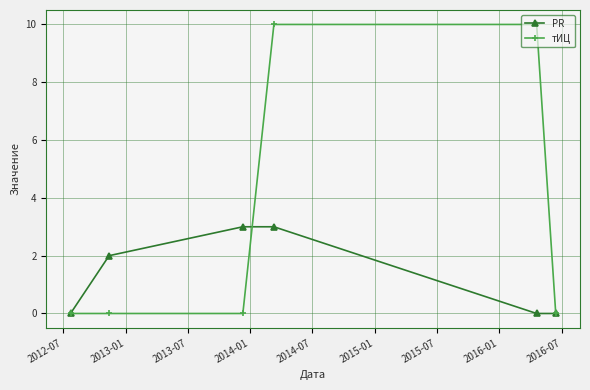

How many series are shown in this chart?

2